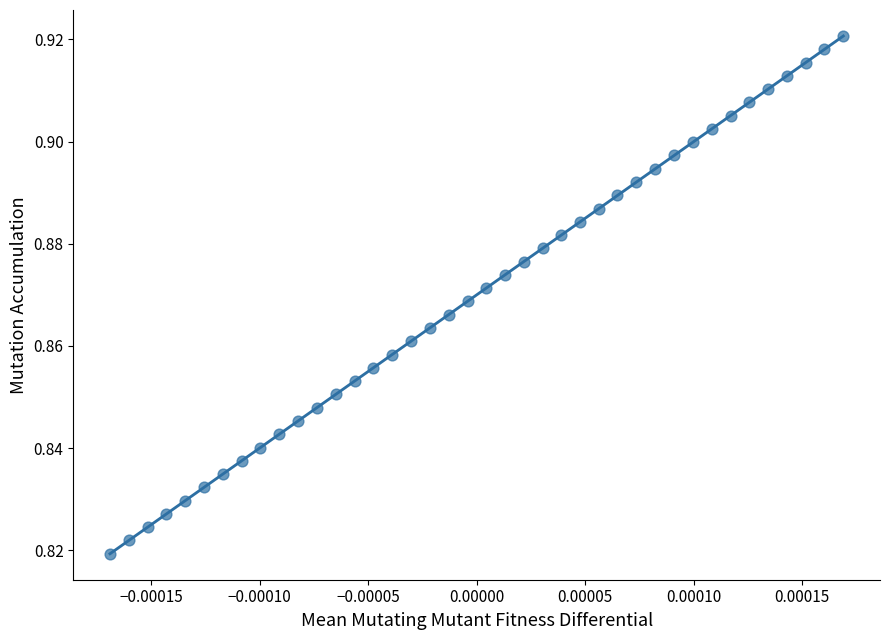

How many points are shown in the scatter plot?

40